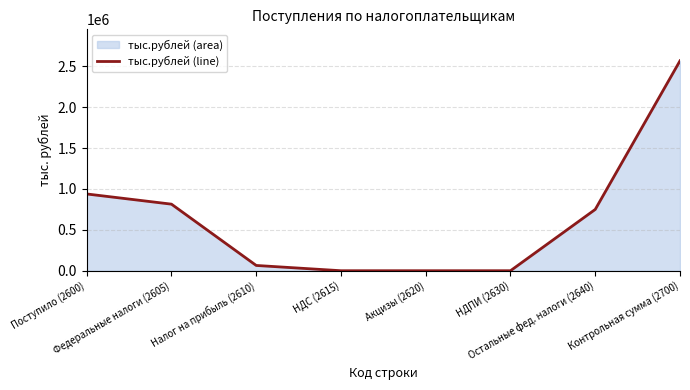

What is the difference between the values at НДС (2615) and Контрольная сумма (2700)?

2567613